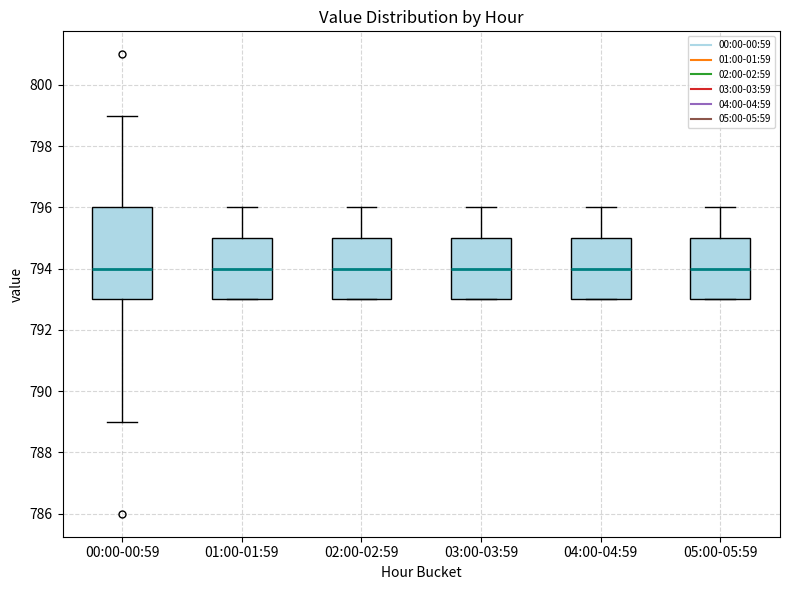

Reading left to right, read every box against the y-axis: the position of its median line, the range the box covers, and the ends of its whiskers. The values are not printed on the chart, so give them approximately, as read against the axis.

00:00-00:59: median 794, box 793 to 796, whiskers 789 to 799
01:00-01:59: median 794, box 793 to 795, whiskers 793 to 796
02:00-02:59: median 794, box 793 to 795, whiskers 793 to 796
03:00-03:59: median 794, box 793 to 795, whiskers 793 to 796
04:00-04:59: median 794, box 793 to 795, whiskers 793 to 796
05:00-05:59: median 794, box 793 to 795, whiskers 793 to 796